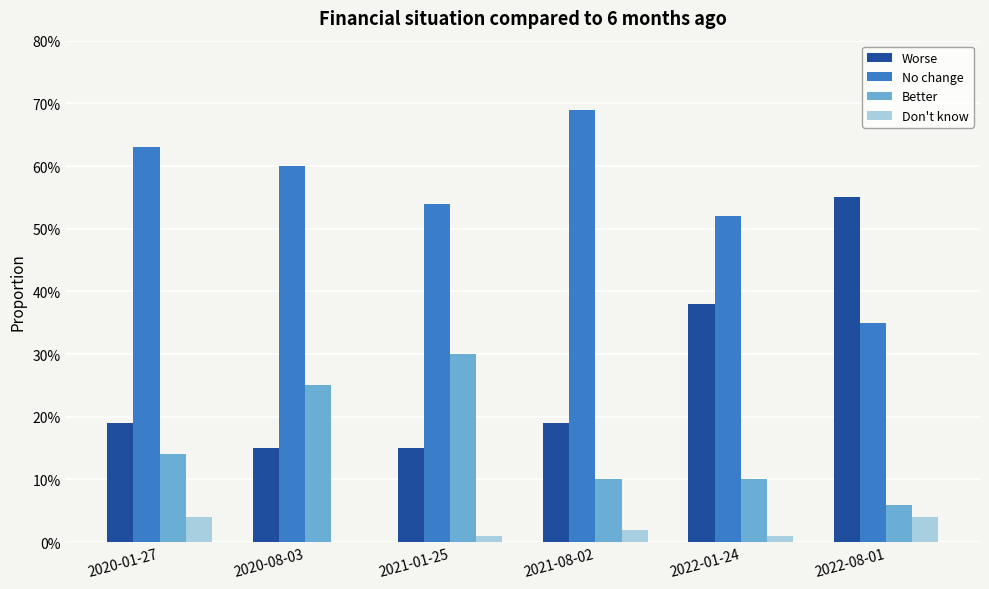

At which category does the chart reach its peak across all series?

2021-08-02